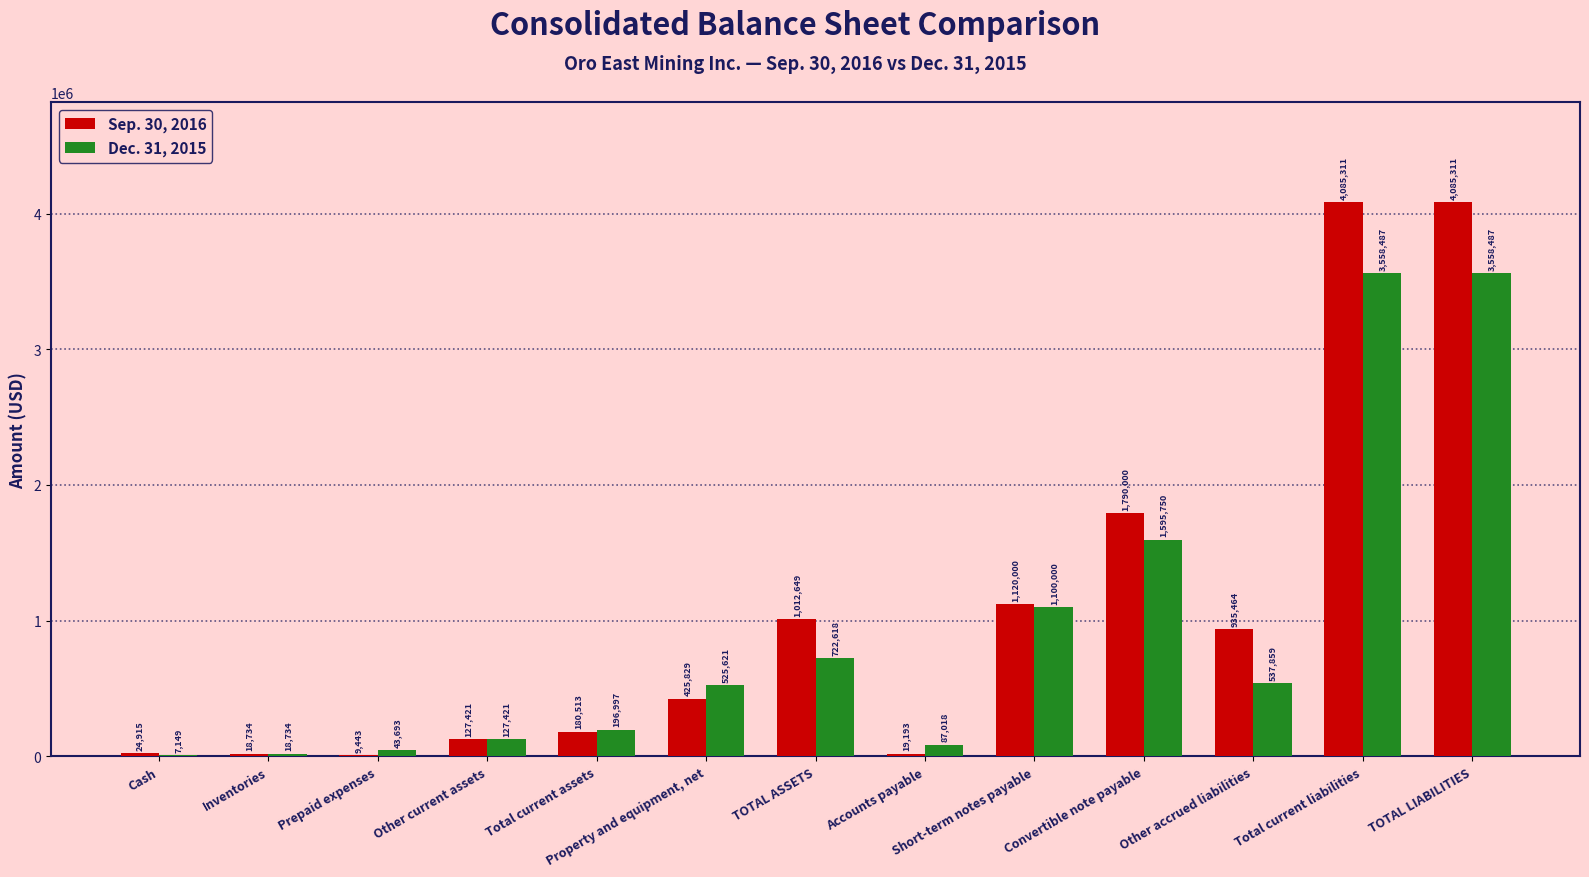

The Dec. 31, 2015 series shows 1595750 at Convertible note payable. True or false?

True